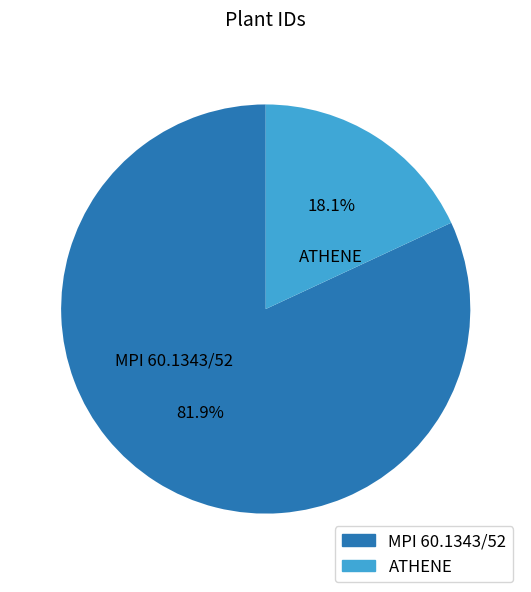

To the nearest percent, what portion does MPI 60.1343/52 represent?

82%